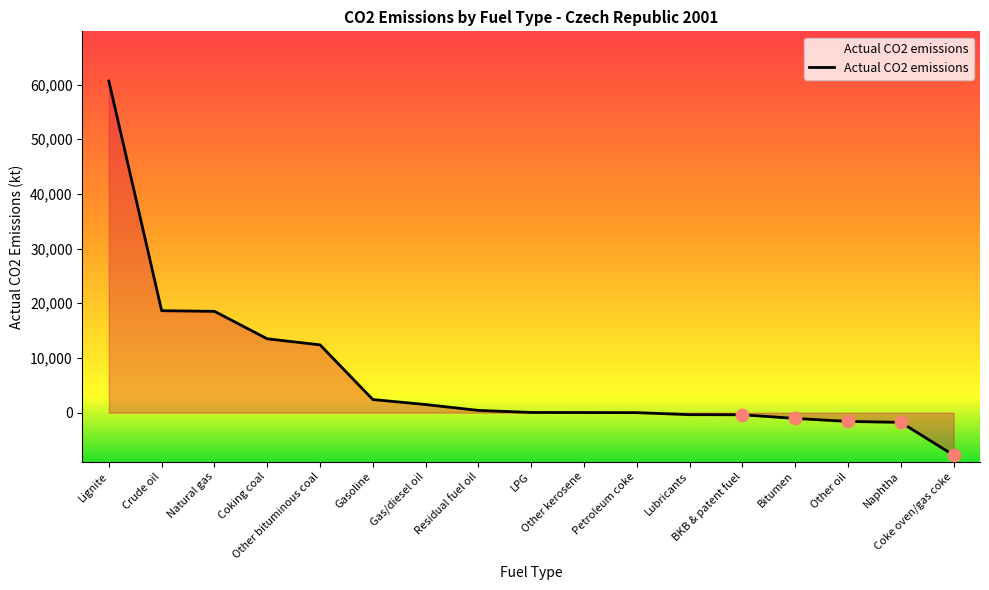

What is the difference between the maximum and minimum values?

68413.3